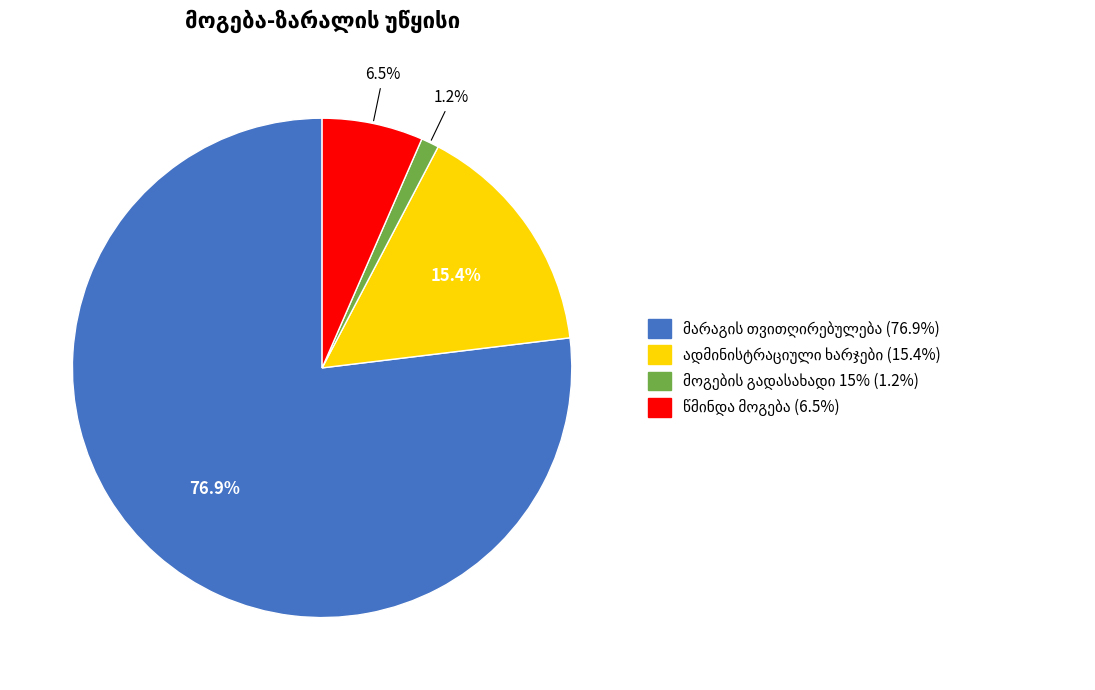

Does any single category account for the majority?

Yes